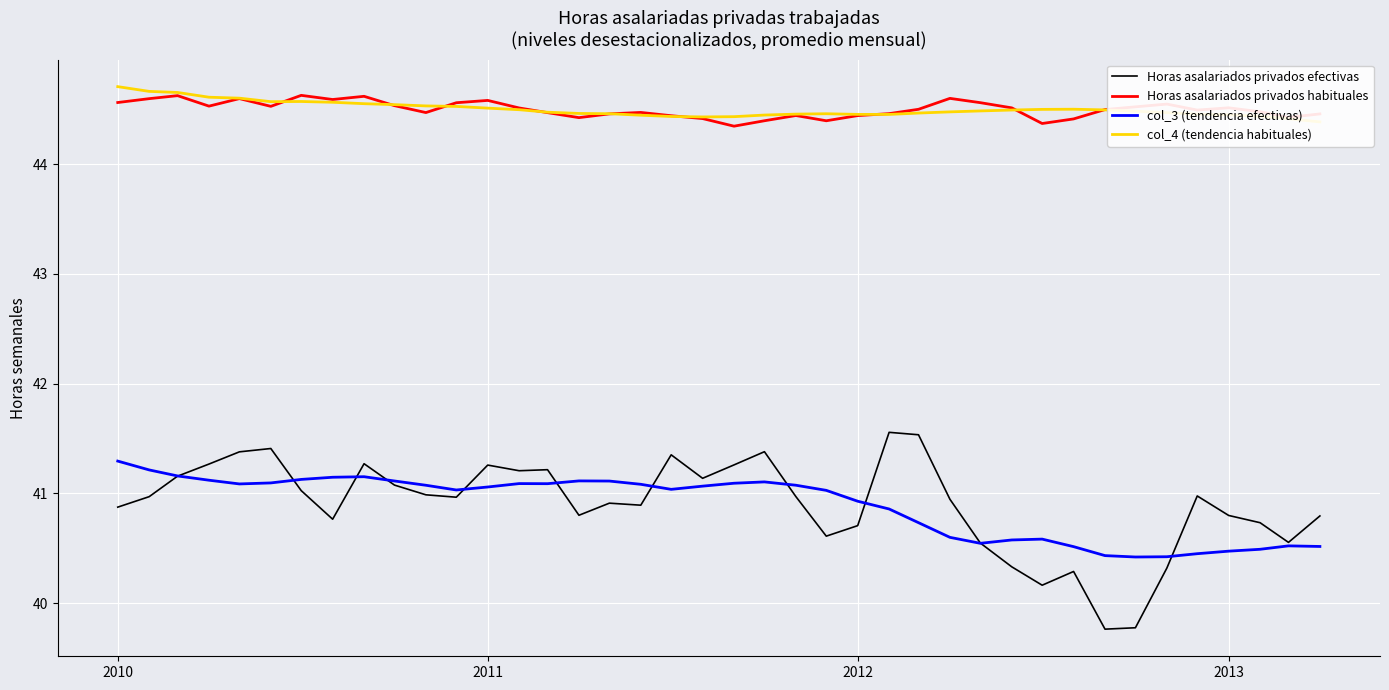

The value of Horas asalariados privados efectivas at 2011 is 14.2. True or false?

False